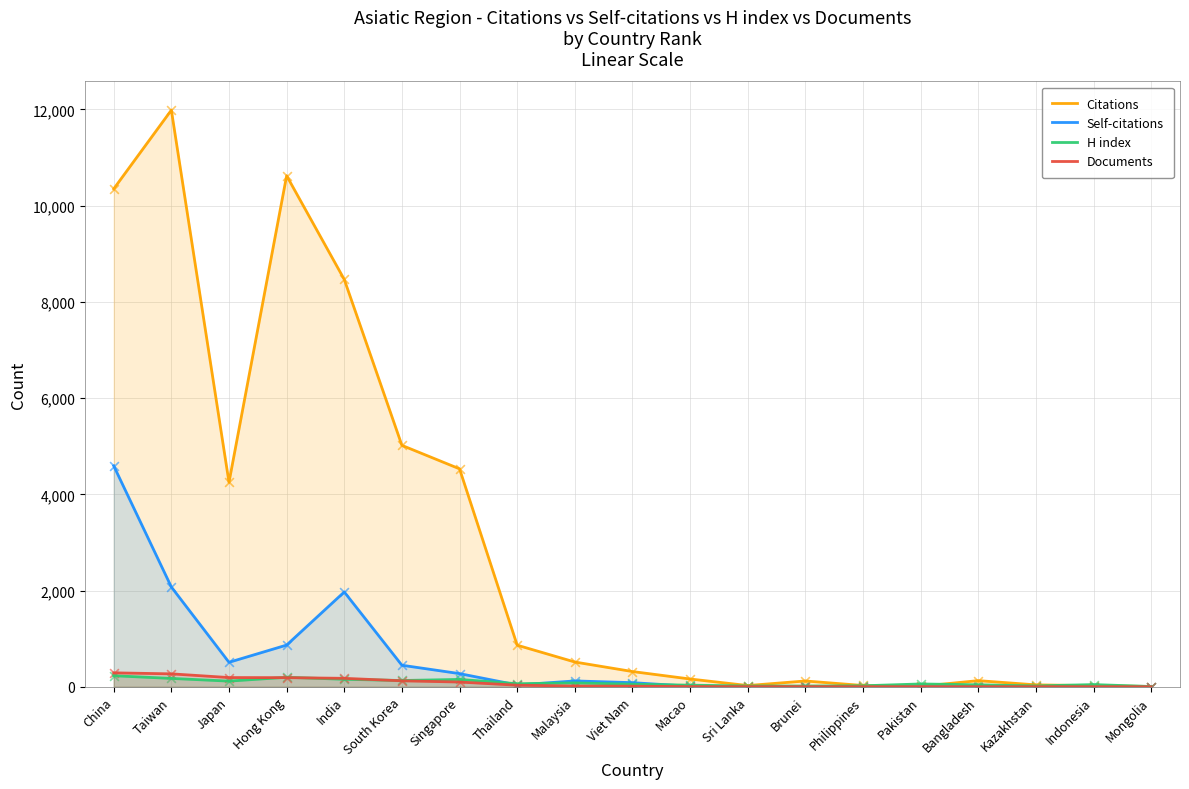

At which category is the sum across all series the highest?

China